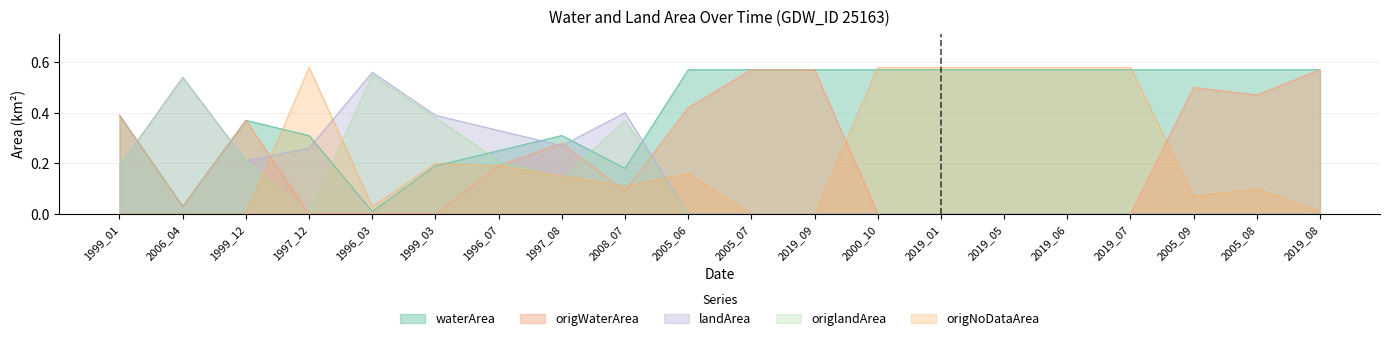

What are all the series names shown in the legend?

waterArea, origWaterArea, landArea, origlandArea, origNoDataArea